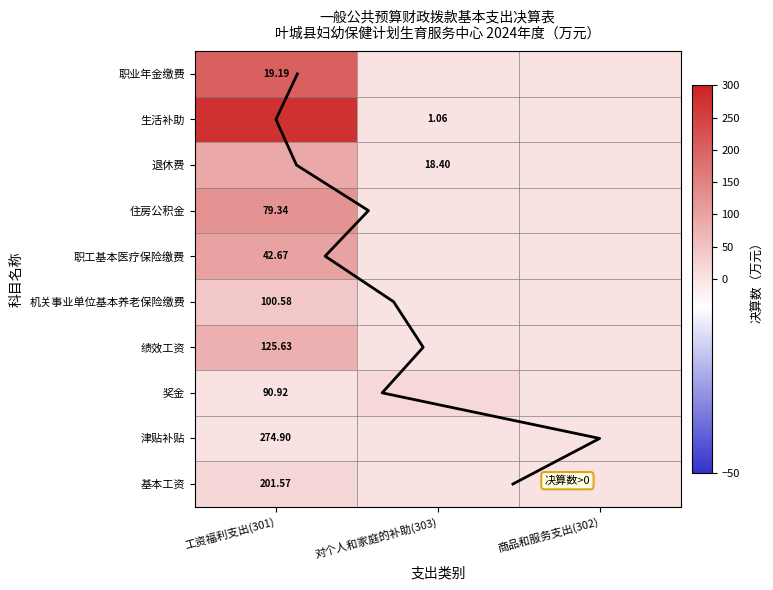

What is the difference between the 住房公积金 values at 工资福利支出(301) and 对个人和家庭的补助(303)?

42.7